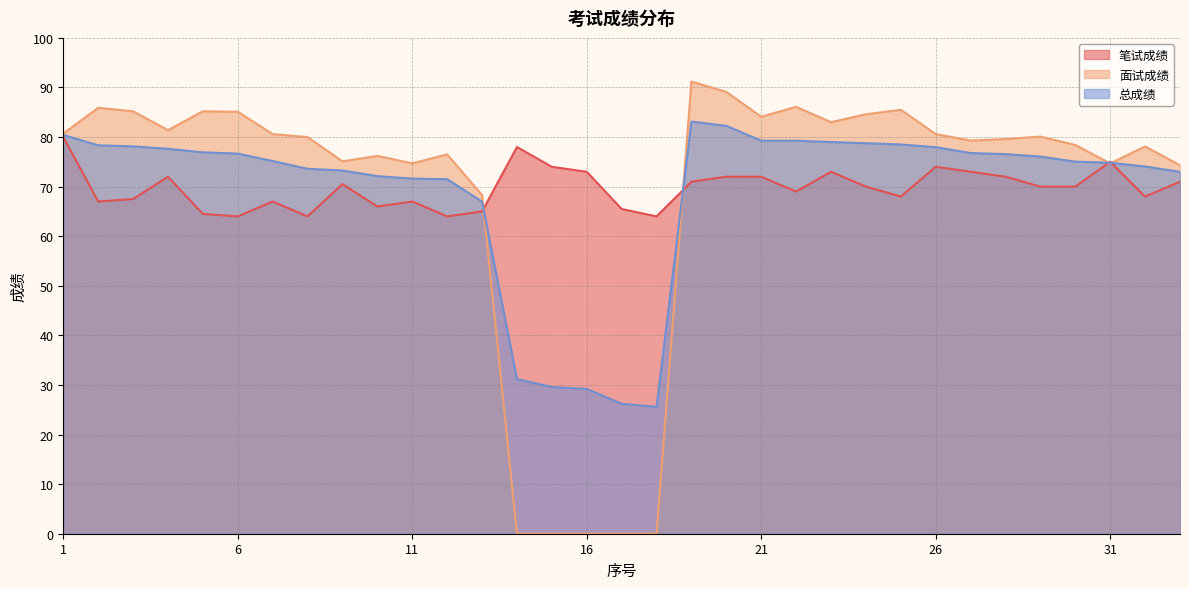

How many data points in 面试成绩 are above 80?

16